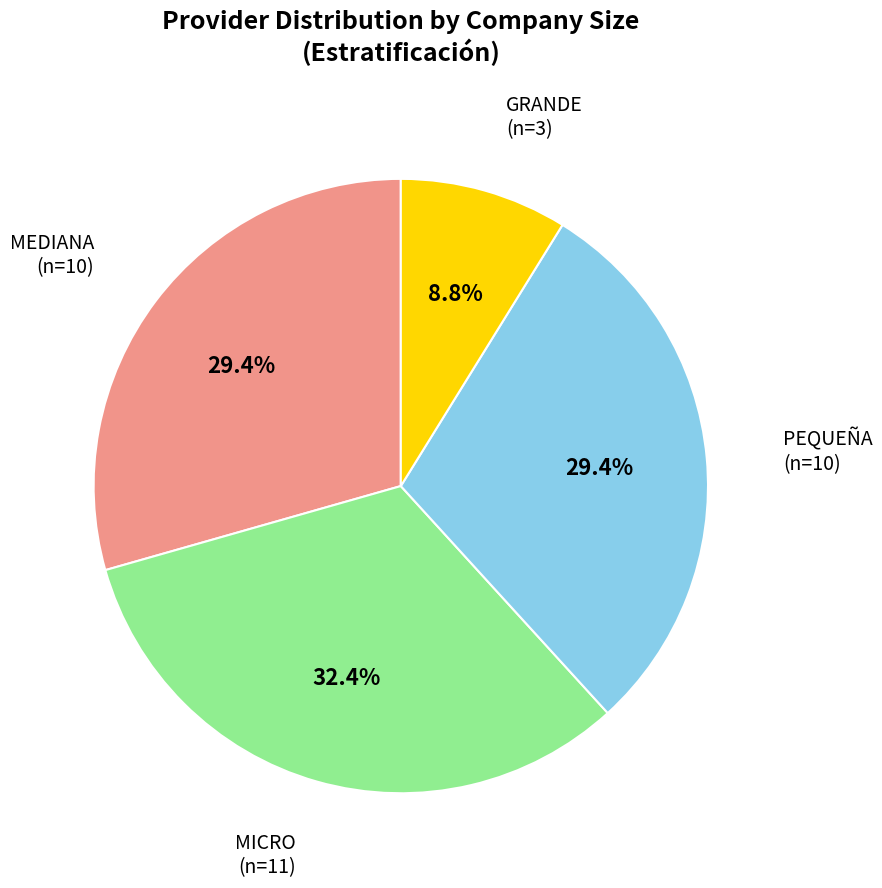

How many segments does this pie chart have?

4